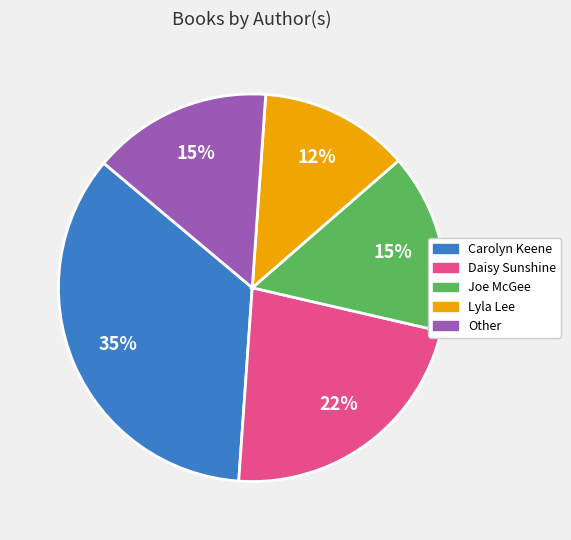

To the nearest percent, what is the average slice percentage?

20%